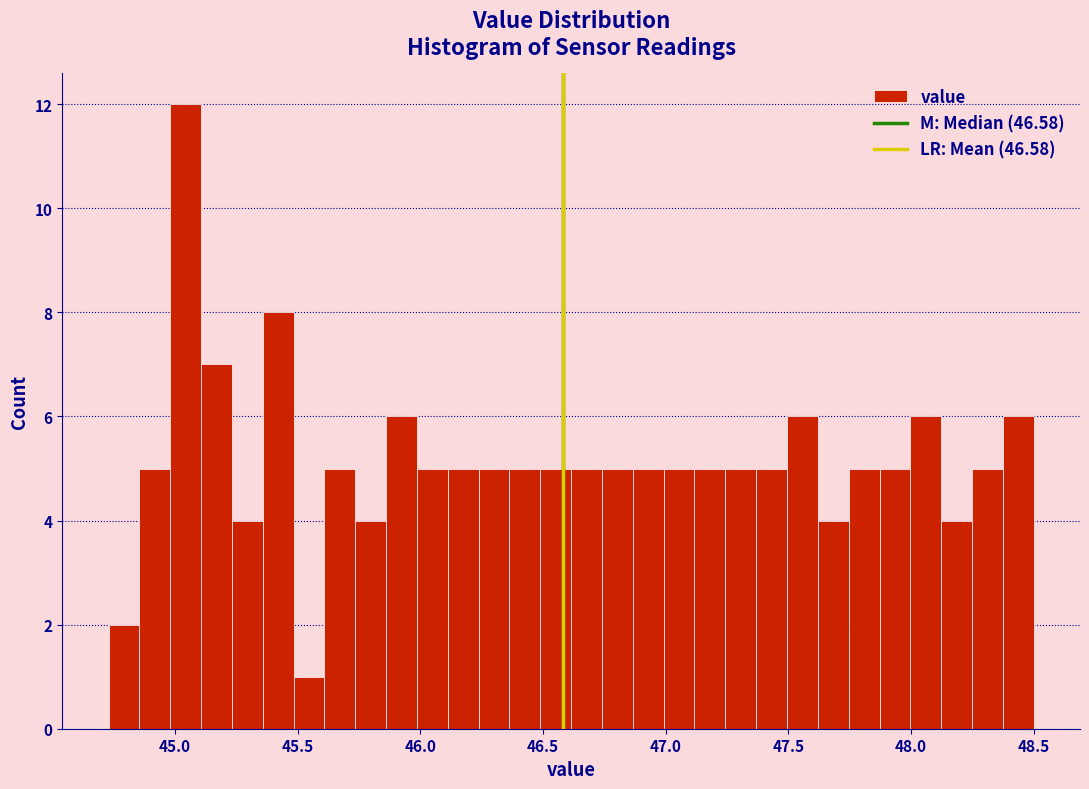

Read against the x-axis, roughly where is the centre of the tallest bar?

45.05